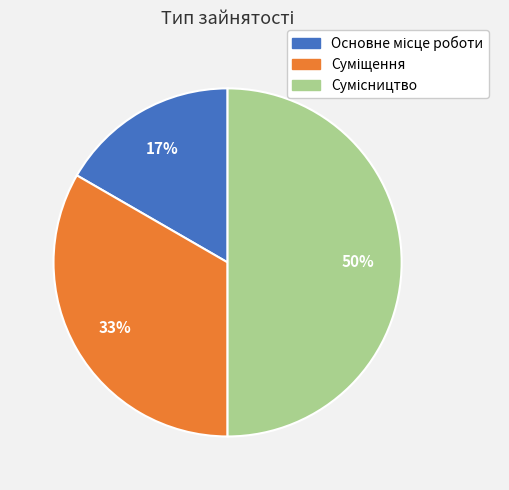

To the nearest percent, what is the average slice percentage?

33%